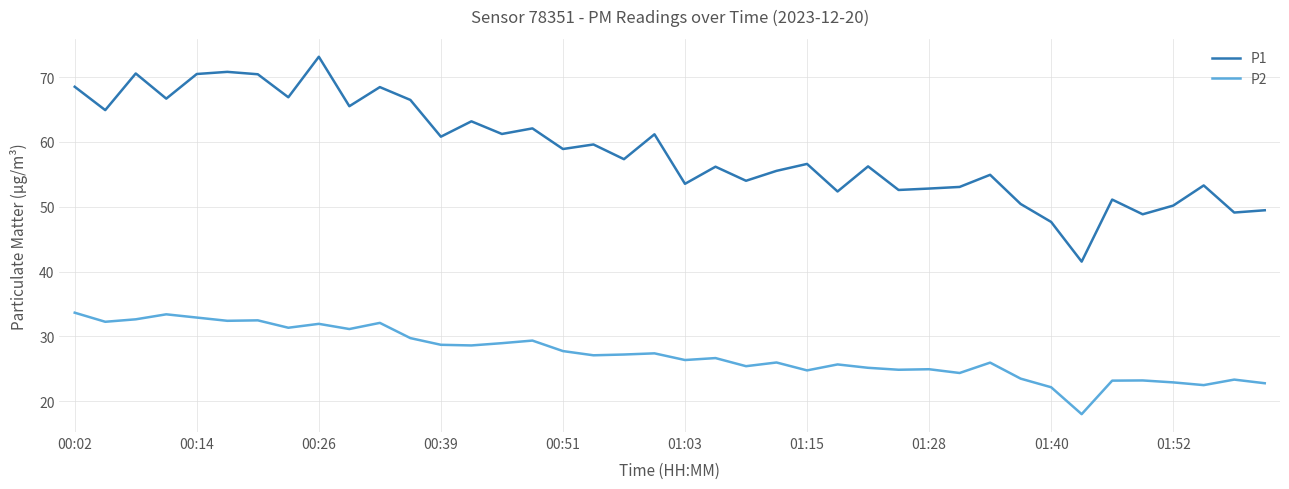

Rank the series by their maximum value, from lowest to highest.

P2, P1